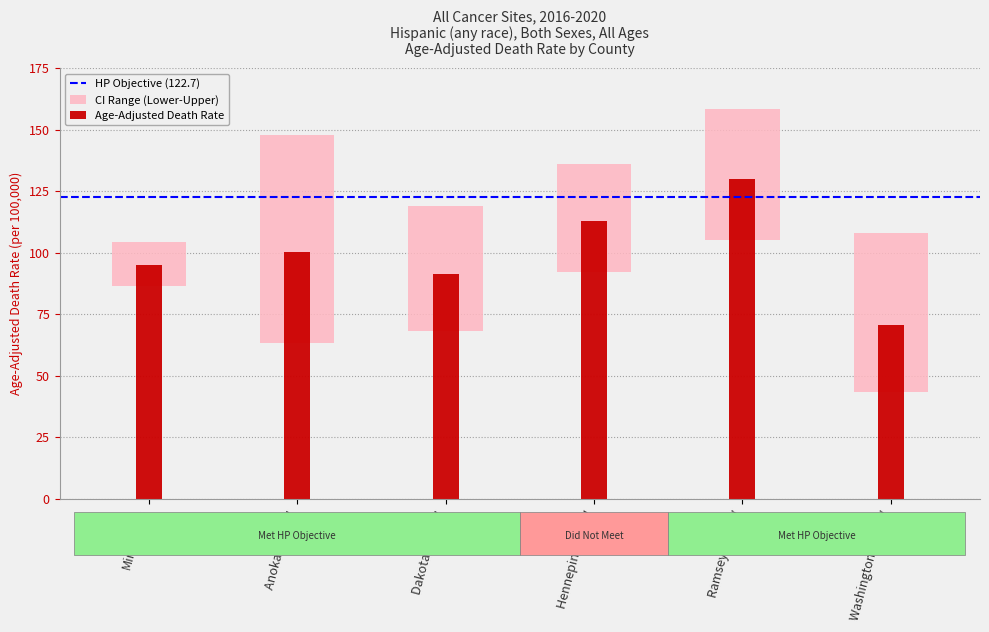

What is the label of the 4th bar from the left?

Hennepin County